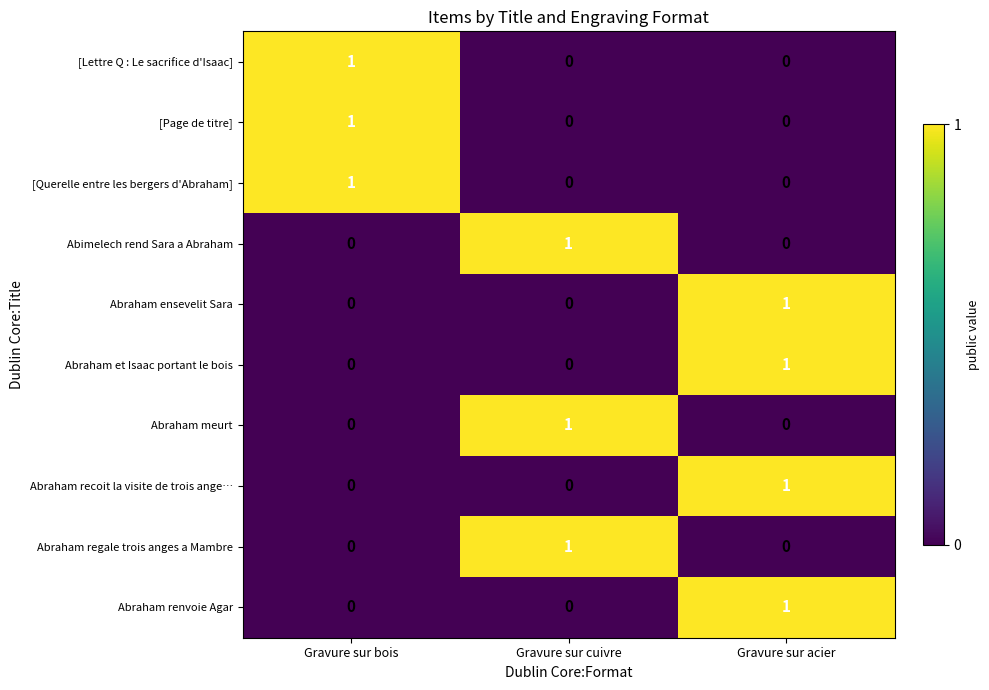

The value of Abraham recoit la visite de trois ange… at Gravure sur cuivre is -1. True or false?

False